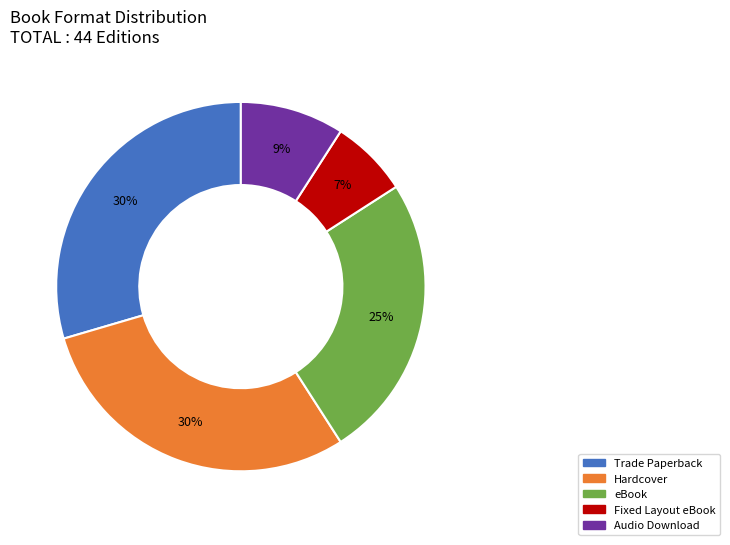

What is the ratio of the value at eBook to the value at Trade Paperback?

0.8